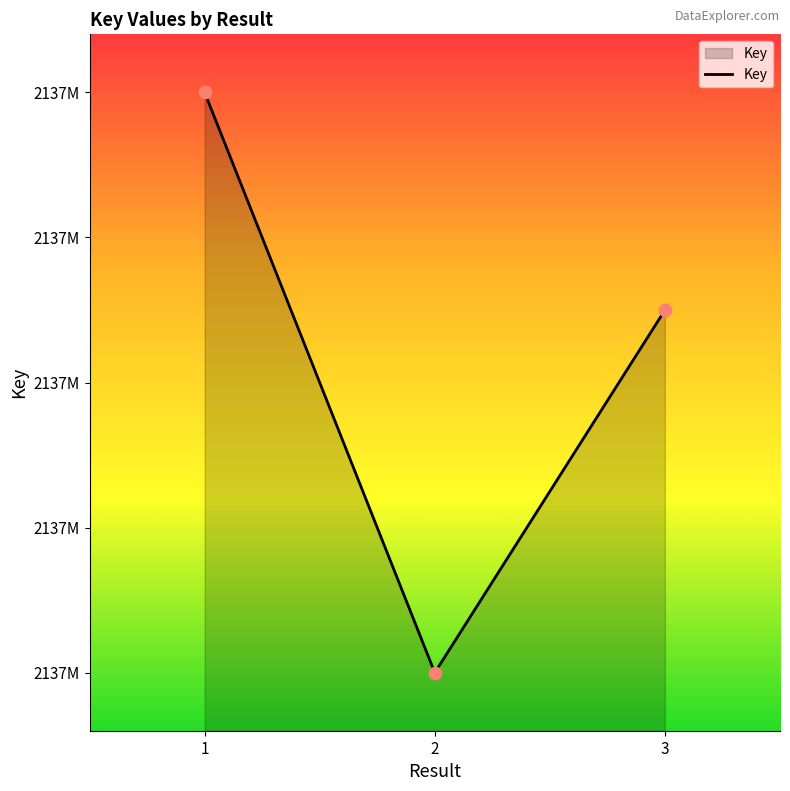

What is the ratio of the value at 1 to the value at 2?

1.0